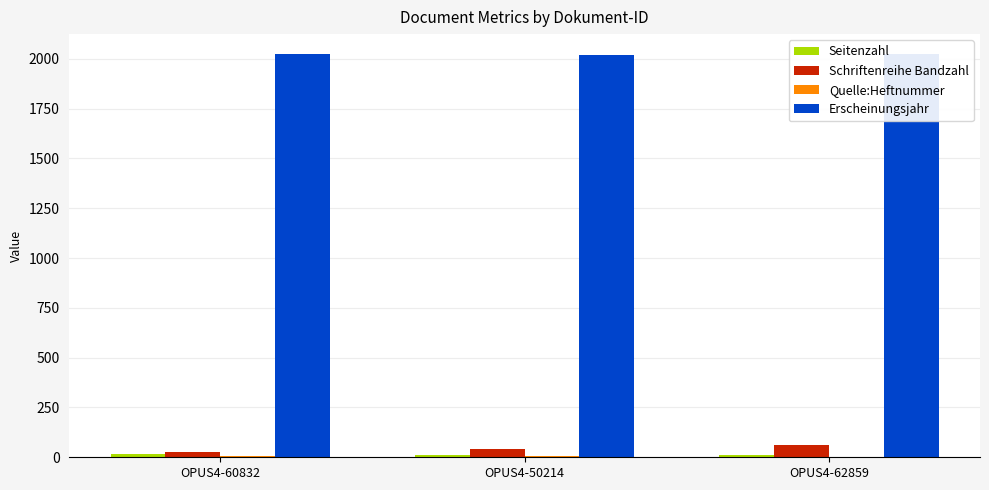

What is the sum of all Quelle:Heftnummer values?

12